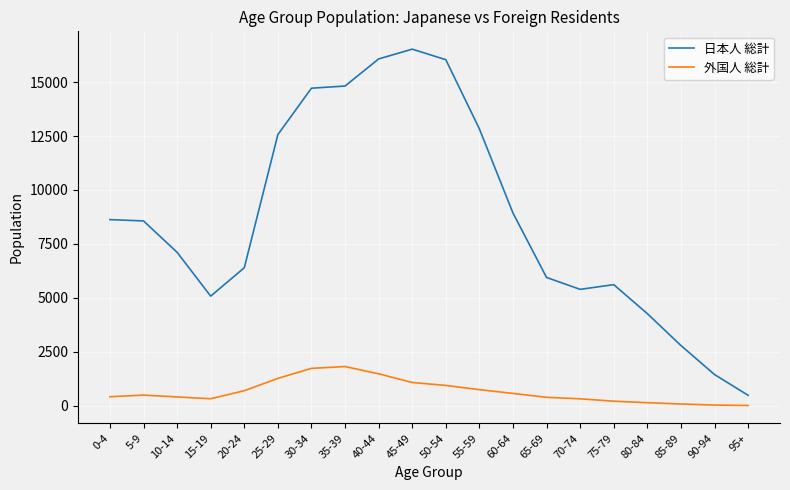

True or false: 日本人 総計 has a value of 16529 at 45-49.

True